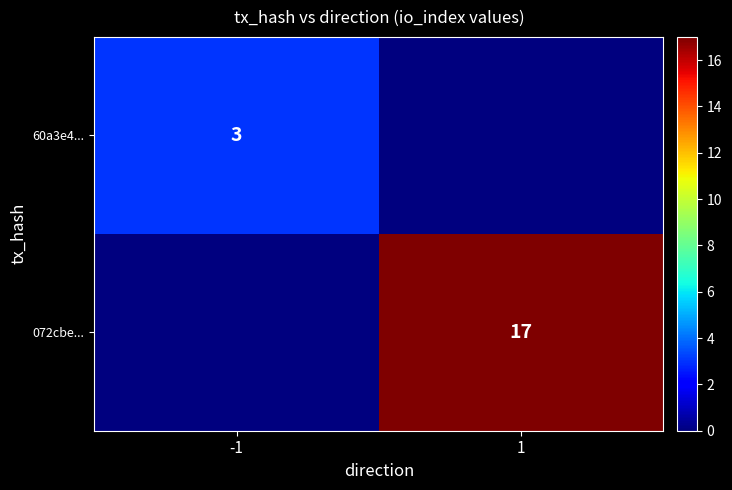

The value of 072cbe... at 1 is 27. True or false?

False